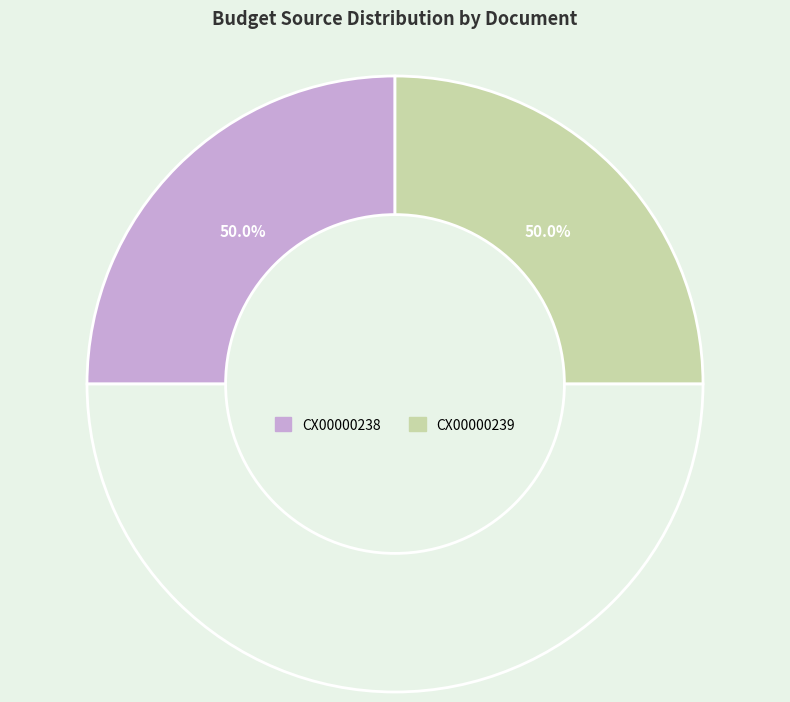

How many slices are in this pie chart?

2